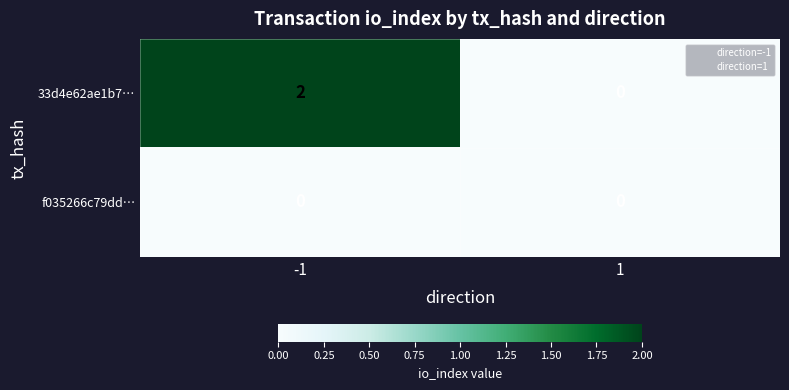

The value of 33d4e62ae1b7… at -1 is 2. True or false?

True